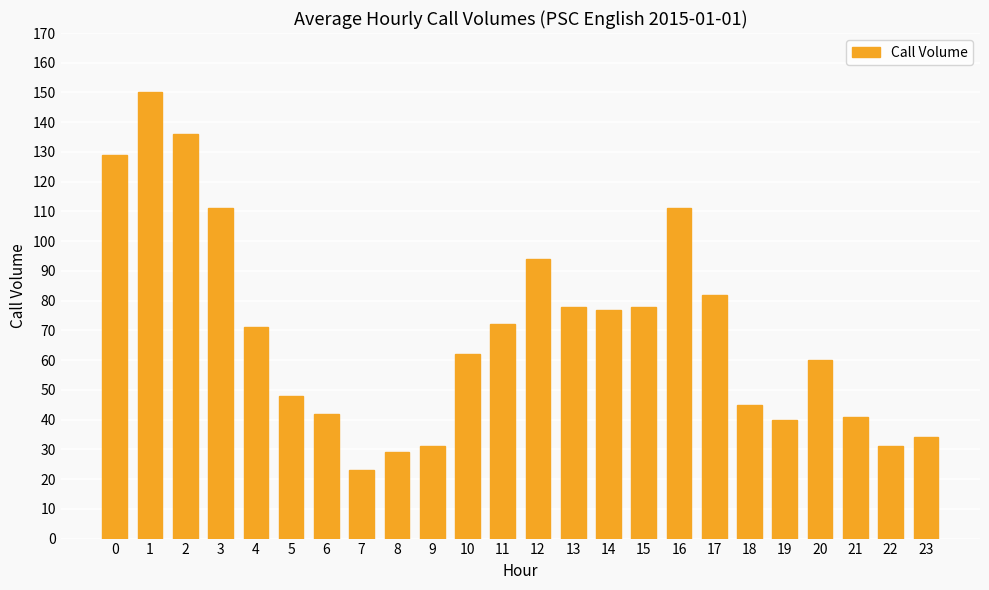

Reading left to right, transcribe all the data shown in this chart.

129	150	136	111	71	48	42	23	29	31	62	72	94	78	77	78	111	82	45	40	60	41	31	34